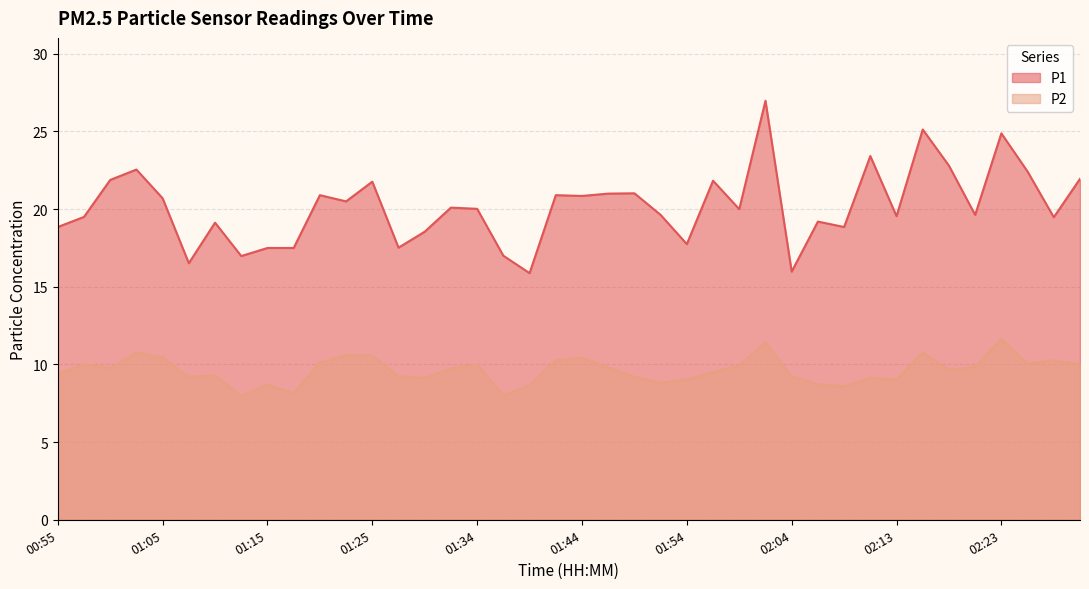

The value of P2 at 01:03 is 3.7. True or false?

False